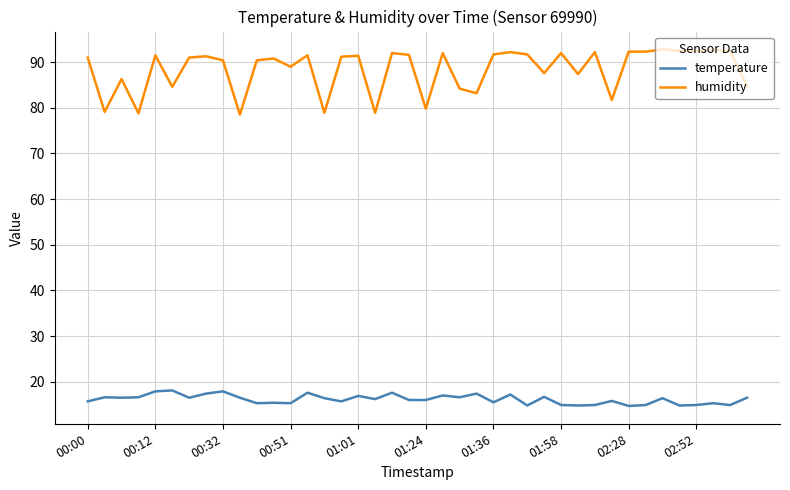

True or false: humidity and temperature cross at least once.

False